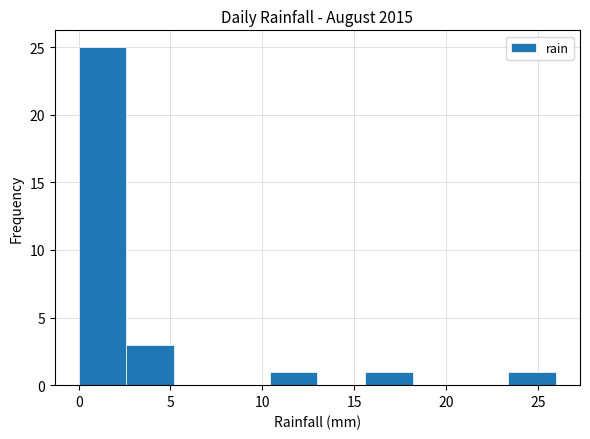

Reading left to right, transcribe this chart: for each bar, give the range it covers on the x-axis and its height. Neither the bar edges nor the heights are printed on the chart, so give them approximately, as read against the axes.

0.0 to 2.6: 25
2.6 to 5.2: 3
5.2 to 7.8: 0
7.8 to 10.4: 0
10.4 to 13.0: 1
13.0 to 15.6: 0
15.6 to 18.2: 1
18.2 to 20.8: 0
20.8 to 23.4: 0
23.4 to 26.0: 1